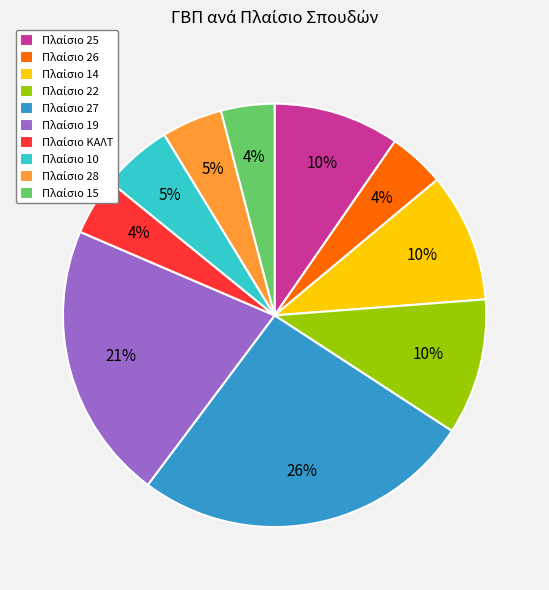

Is there a majority slice in this chart?

No